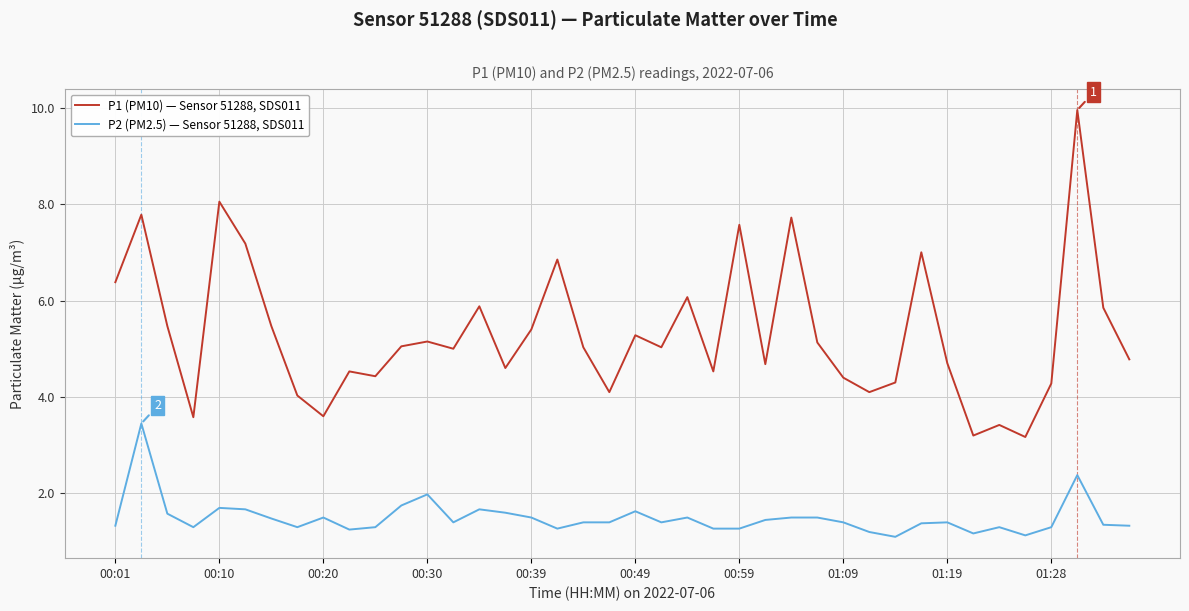

What is the difference between the maximum and minimum values in the P1 (PM10) — Sensor 51288, SDS011 series?

6.8